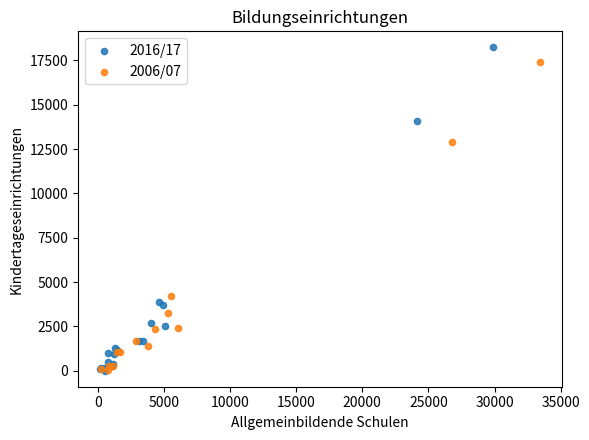

Which series contains the highest Y value?

2016/17